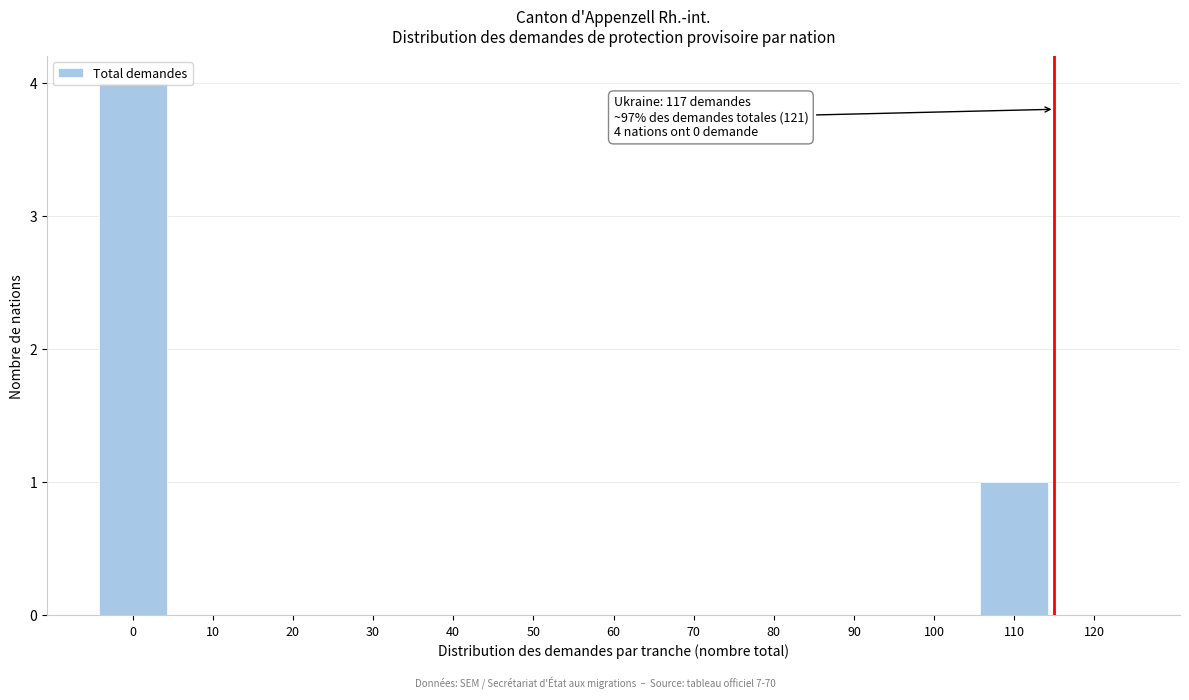

What is the maximum value shown in the chart?

4